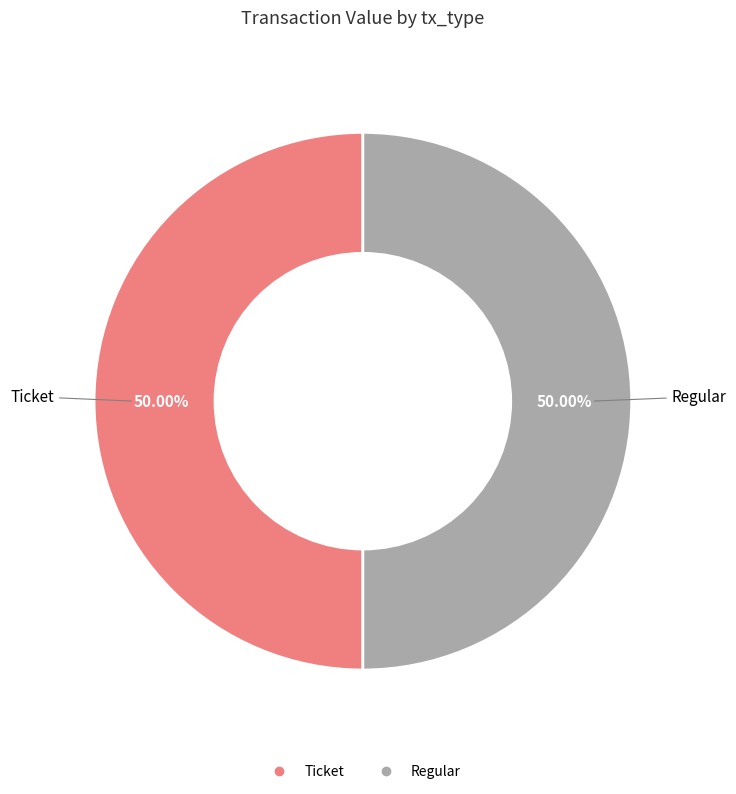

Count the number of slices in the pie.

2